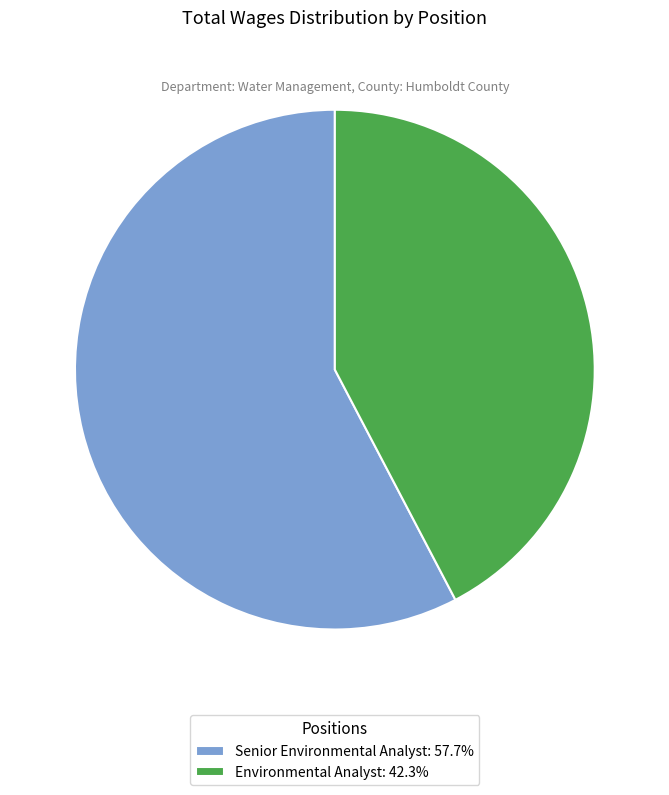

The Environmental Analyst slice represents 42% of the pie. True or false?

True